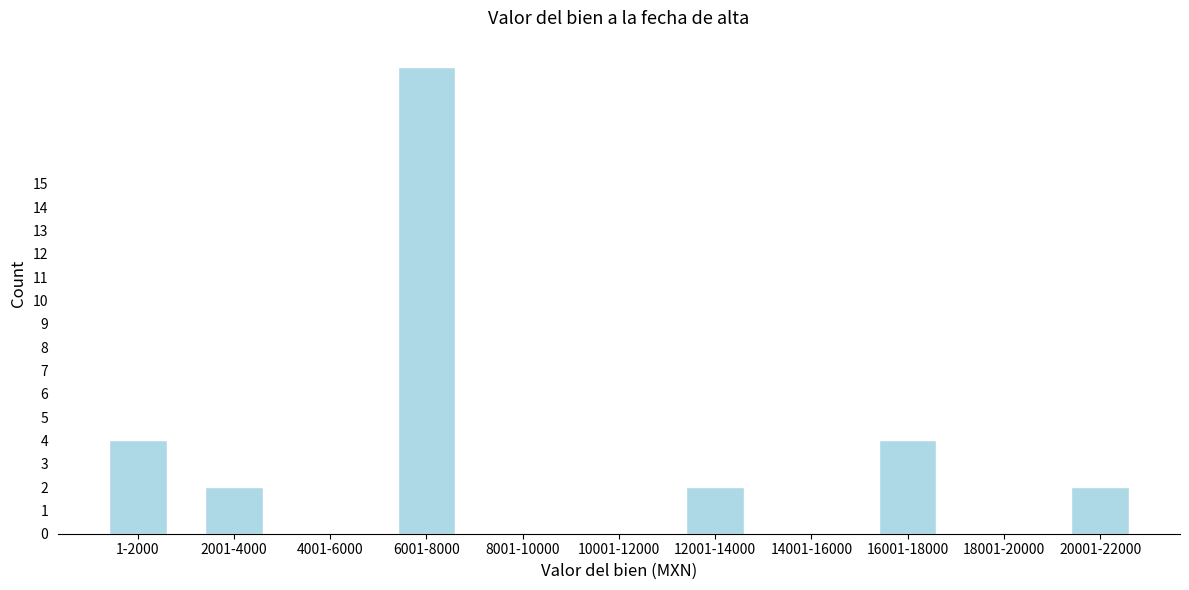

What is the maximum value shown in the chart?

20